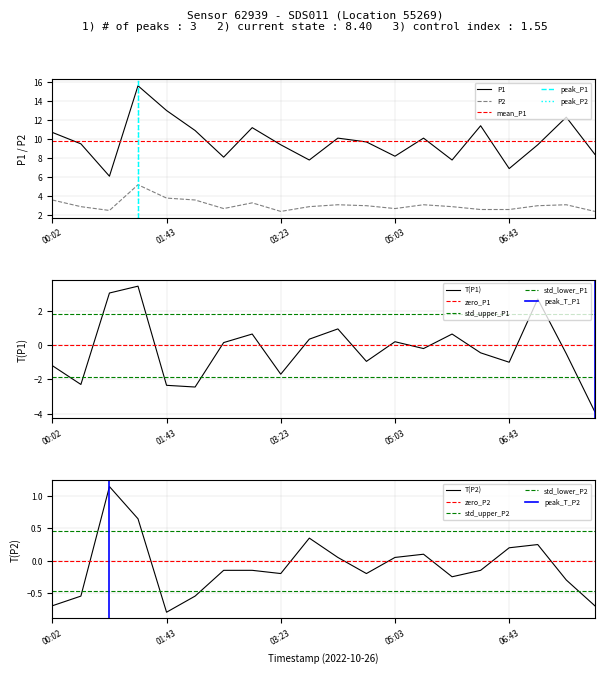

Which has a higher value, 00:02 or 07:08?

00:02